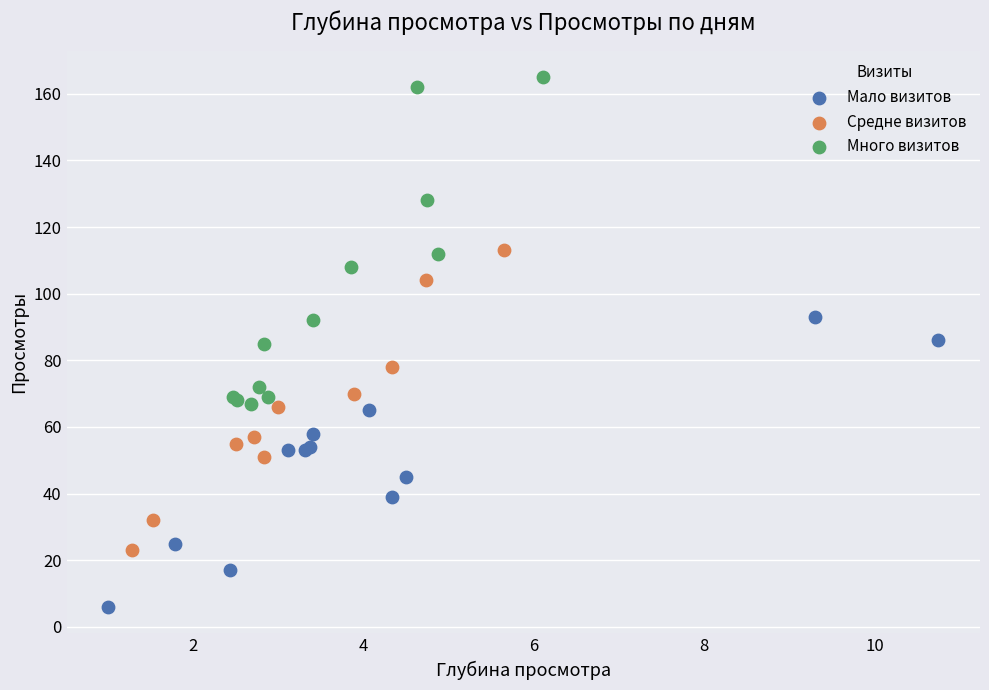

Which series contains the highest Y value?

Много визитов